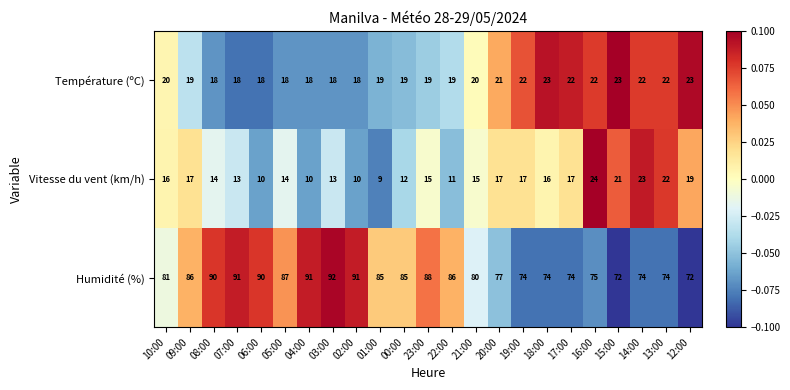

What is the spread (max minus min) of values at 18:00?

58